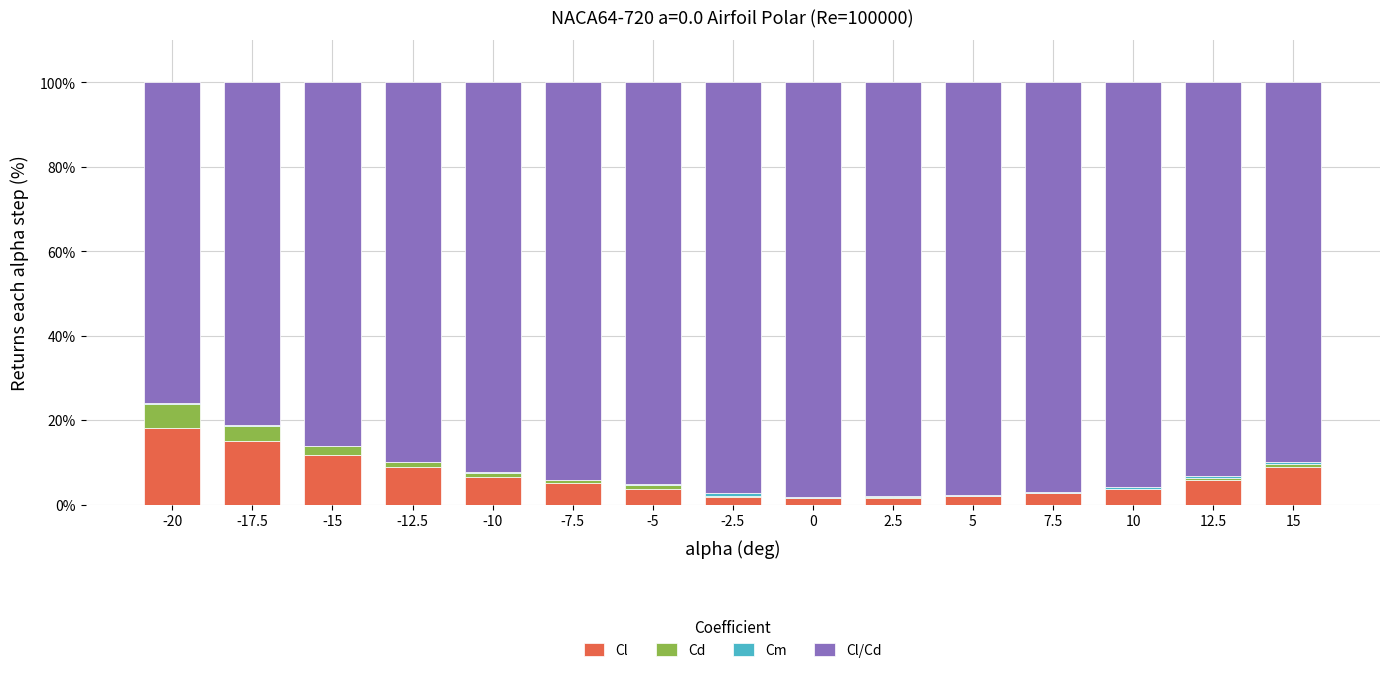

What is the sum of all Cl values?

98.0